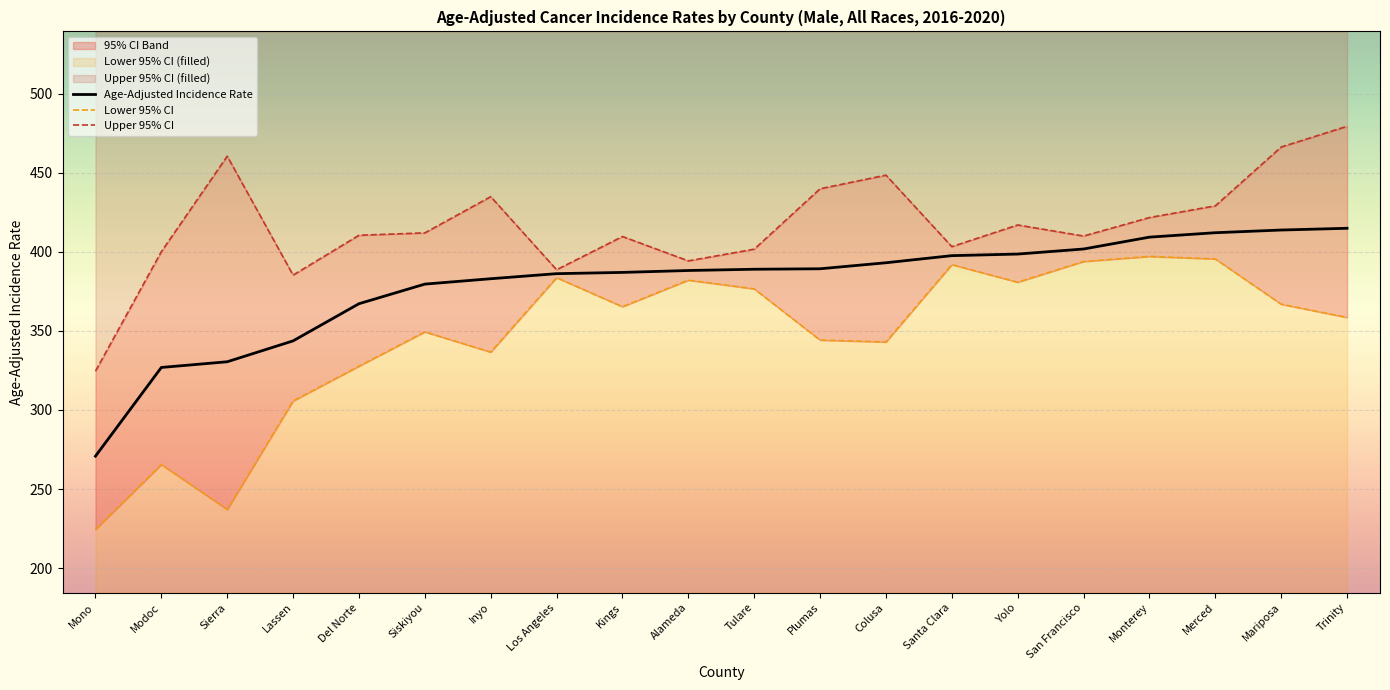

Which category has the lowest value across all series?

Mono